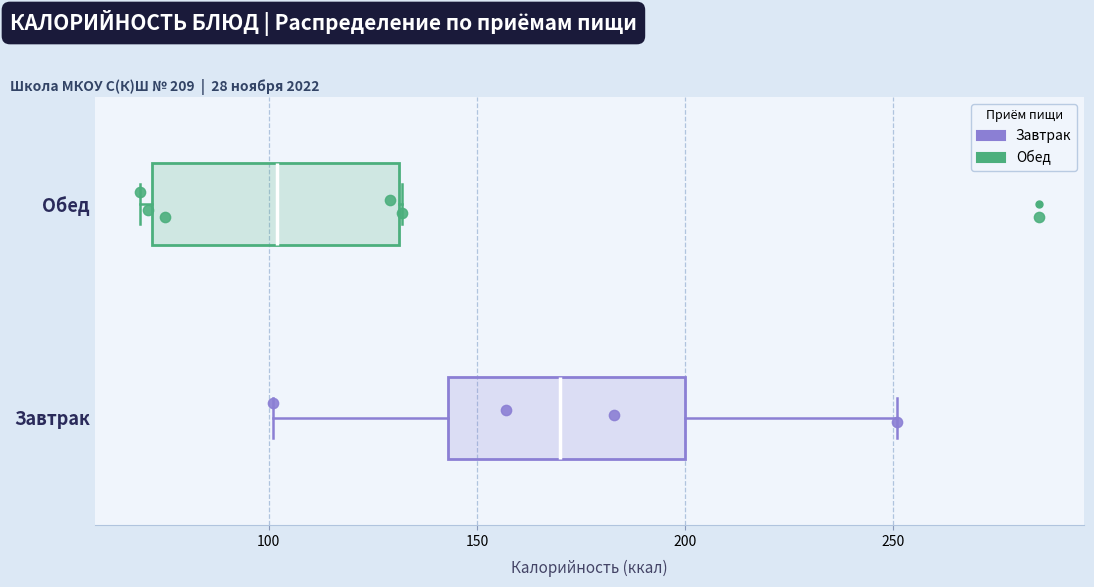

Where does the median line of the box for Обед sit on the x-axis? The values are not printed on the chart, so give them approximately, as read against the axis.

100